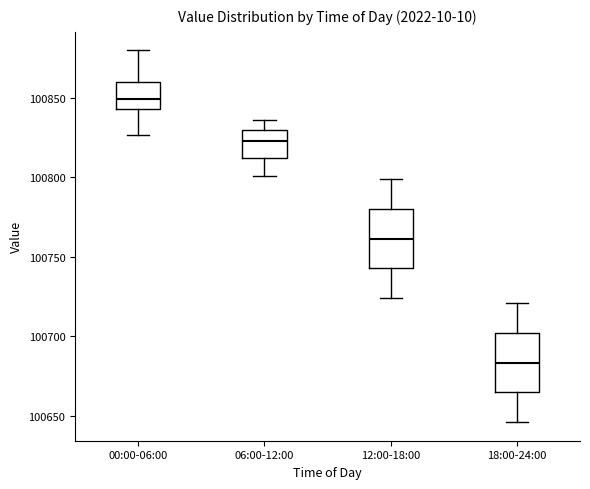

Reading left to right, read every box against the y-axis: the position of its median line, the range the box covers, and the ends of its whiskers. The values are not printed on the chart, so give them approximately, as read against the axis.

00:00-06:00: median 100850, box 100845 to 100860, whiskers 100825 to 100880
06:00-12:00: median 100825, box 100810 to 100830, whiskers 100800 to 100835
12:00-18:00: median 100760, box 100745 to 100780, whiskers 100725 to 100800
18:00-24:00: median 100685, box 100665 to 100700, whiskers 100645 to 100720